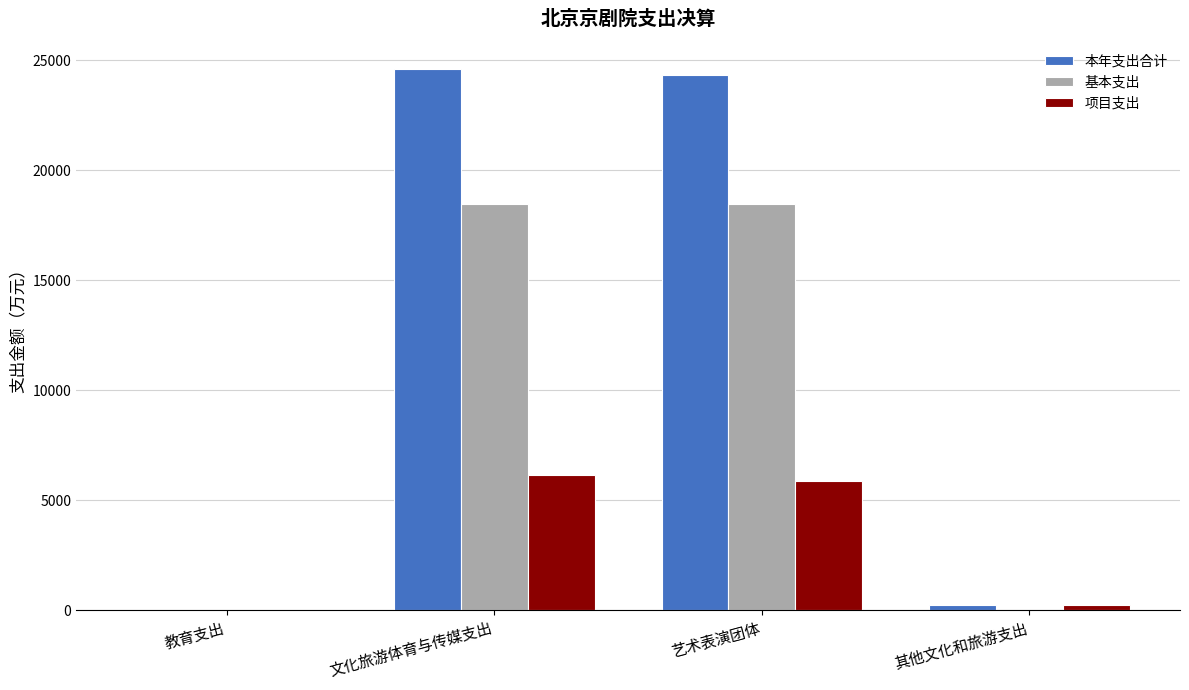

Between 教育支出 and 艺术表演团体, which series saw the biggest shift?

本年支出合计